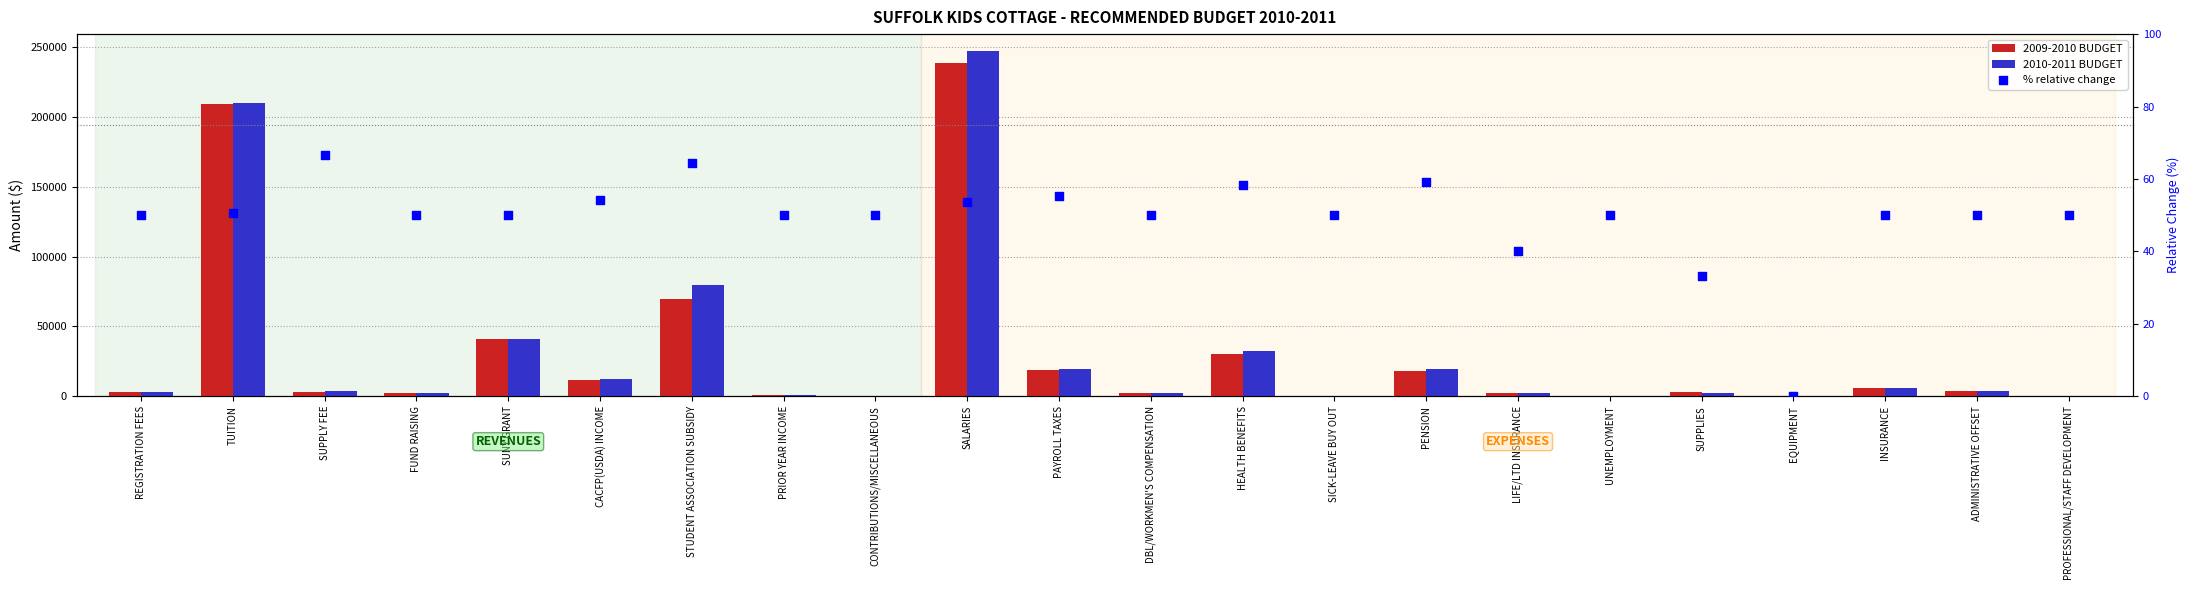

At how many categories does at least one series exceed 33290?

4